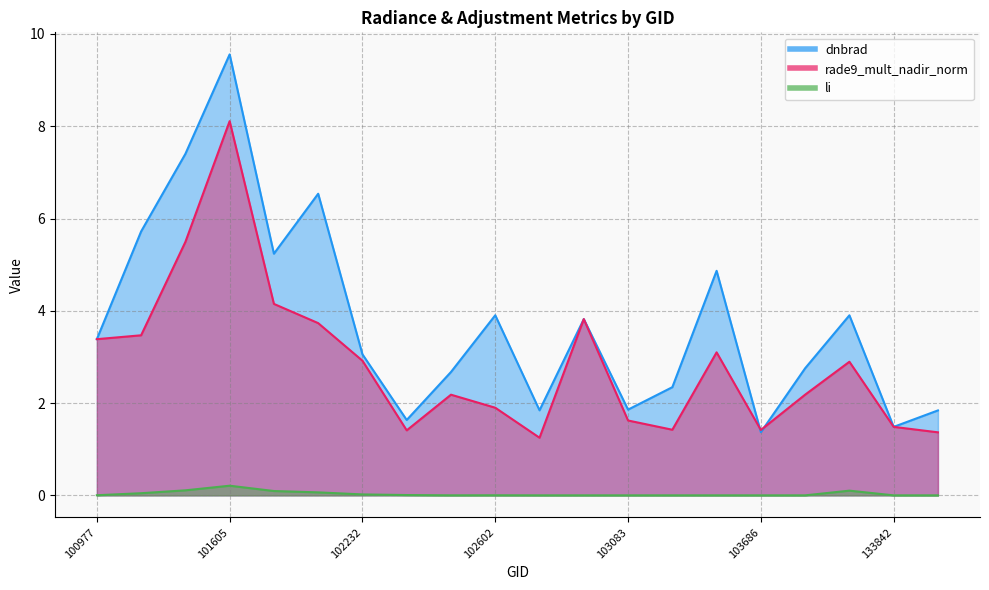

The li series shows 0.0 at 102232. True or false?

False